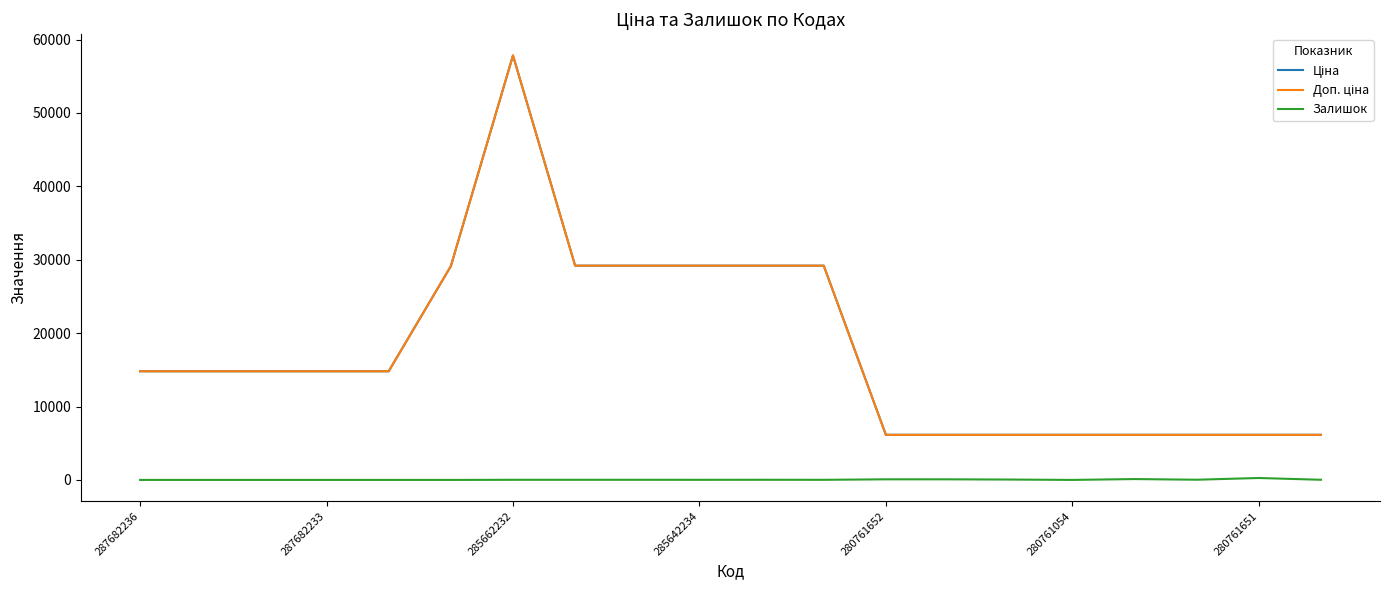

What is the difference between the maximum and minimum values in the Залишок series?

262.0